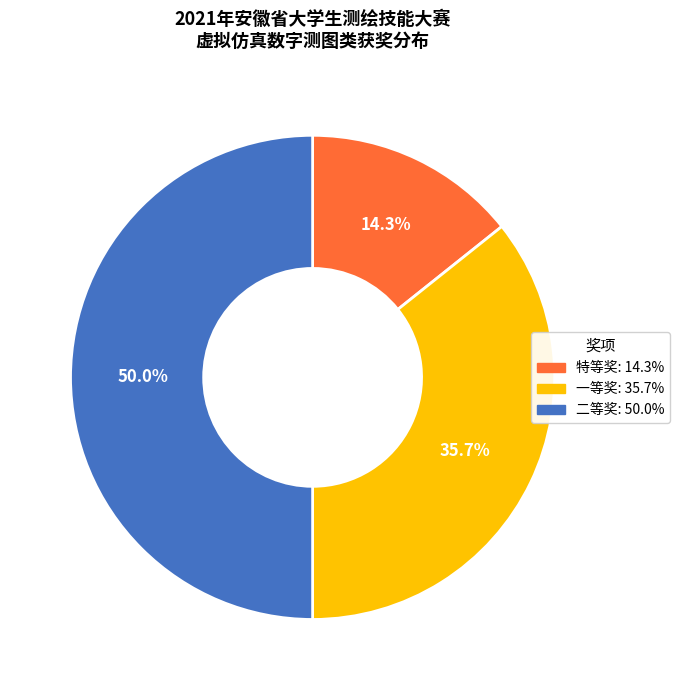

Is it true that 二等奖 is 63% of the pie?

False